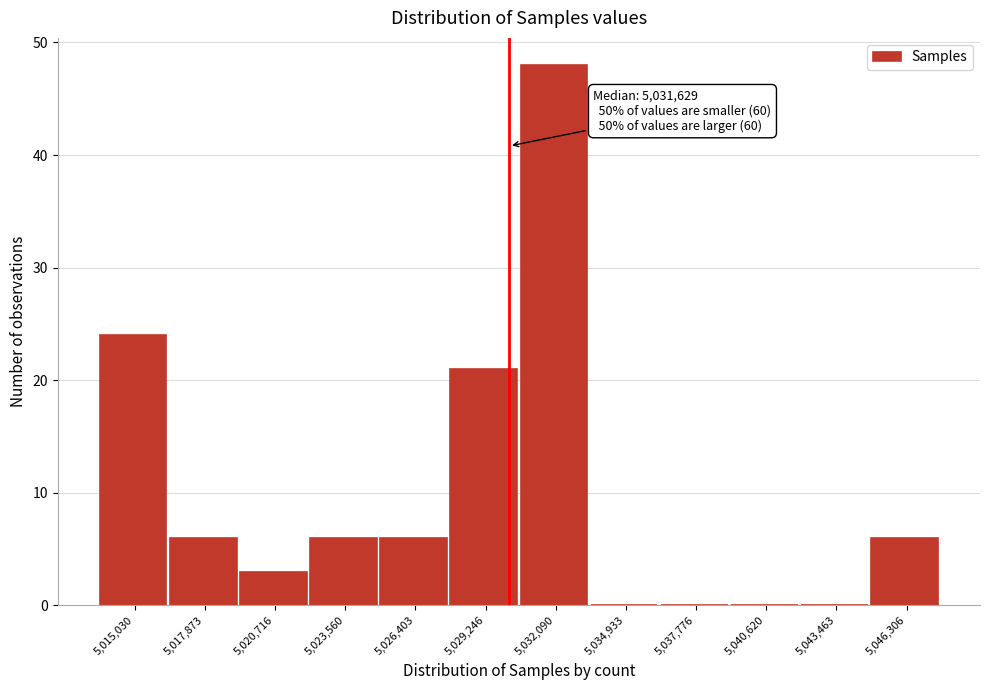

Reading right to left, transcribe all the data shown in this chart.

5,046,306=6	5,043,463=0	5,040,620=0	5,037,776=0	5,034,933=0	5,032,090=48	5,029,246=21	5,026,403=6	5,023,560=6	5,020,716=3	5,017,873=6	5,015,030=24